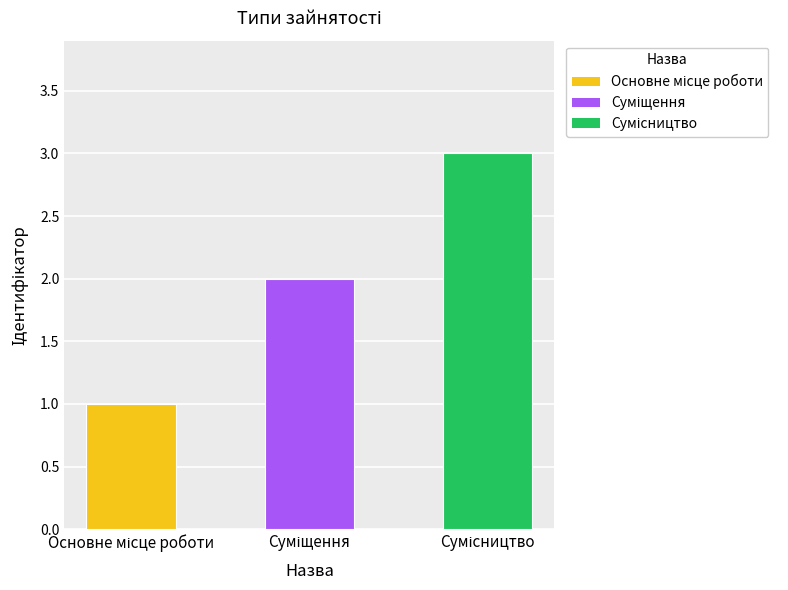

How many bars are there in total?

3